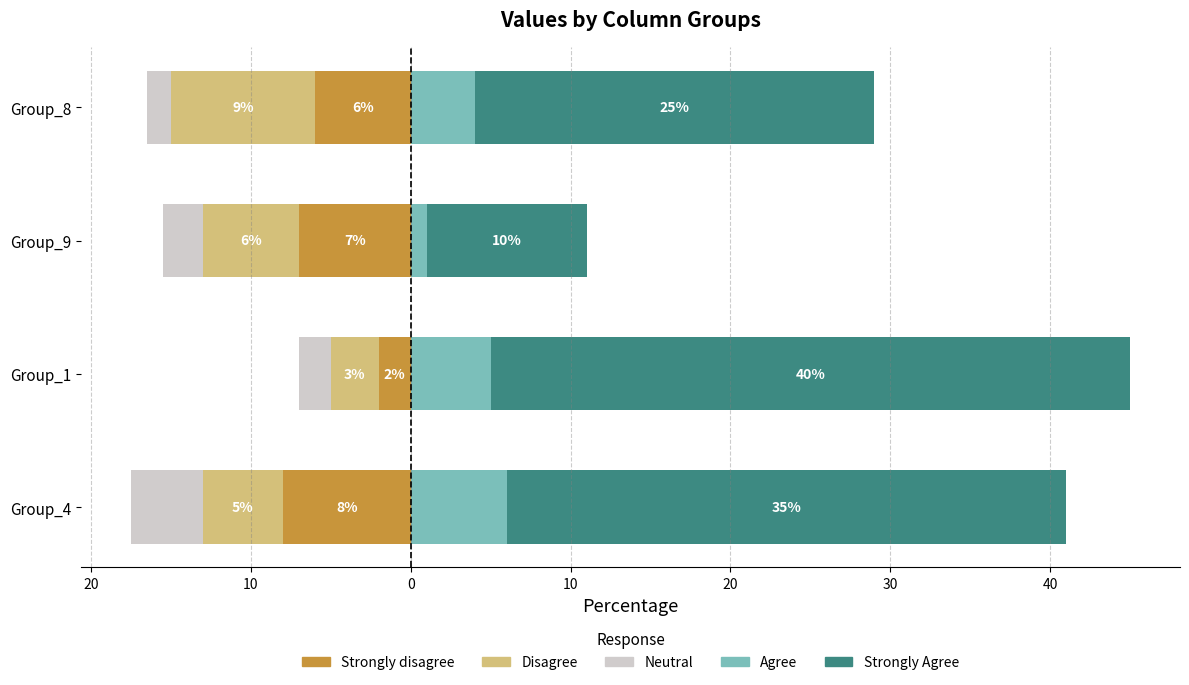

Is the value of Agree at Group_9 greater than the value of Strongly Agree at Group_8?

No